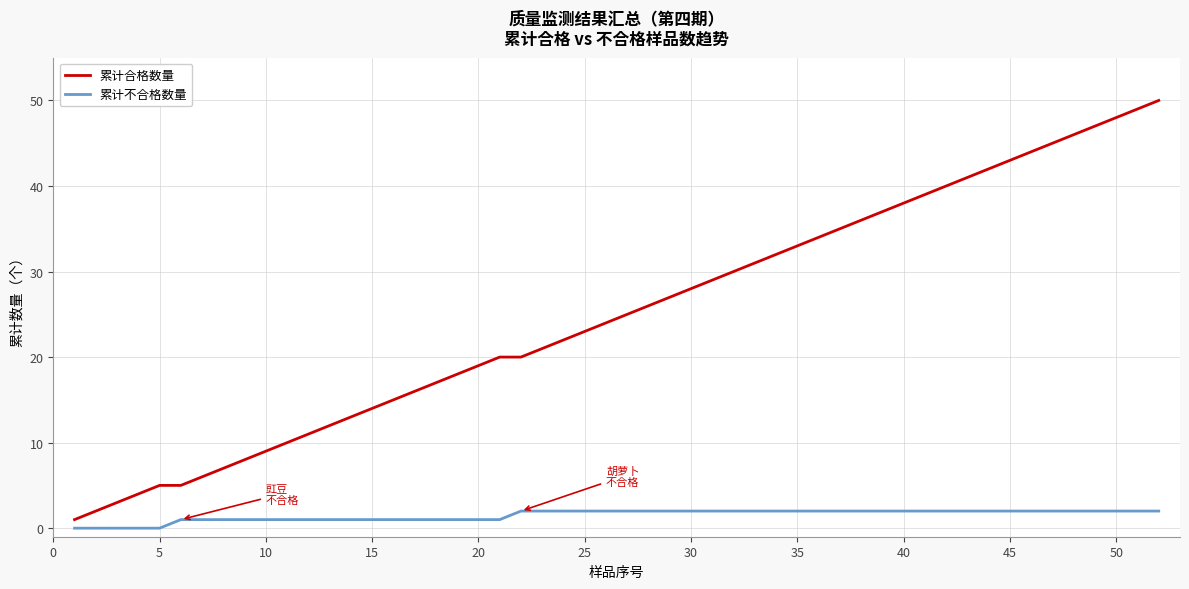

Rank the series by their maximum value, from lowest to highest.

累计不合格数量, 累计合格数量